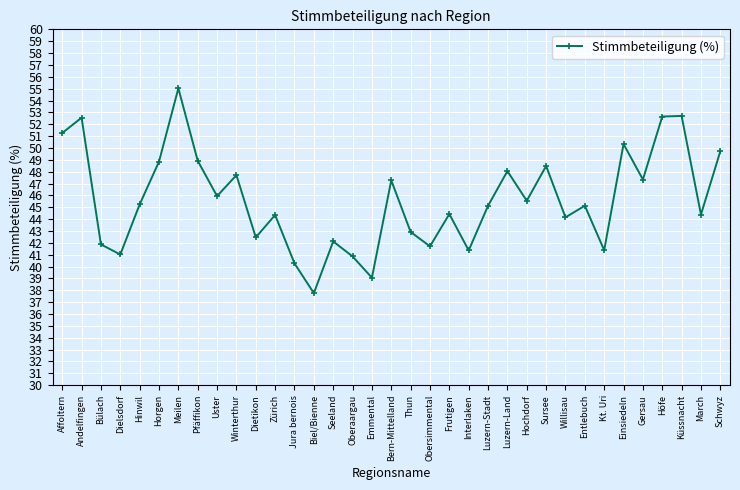

What is the change in value from Einsiedeln to Küssnacht?

+2.4